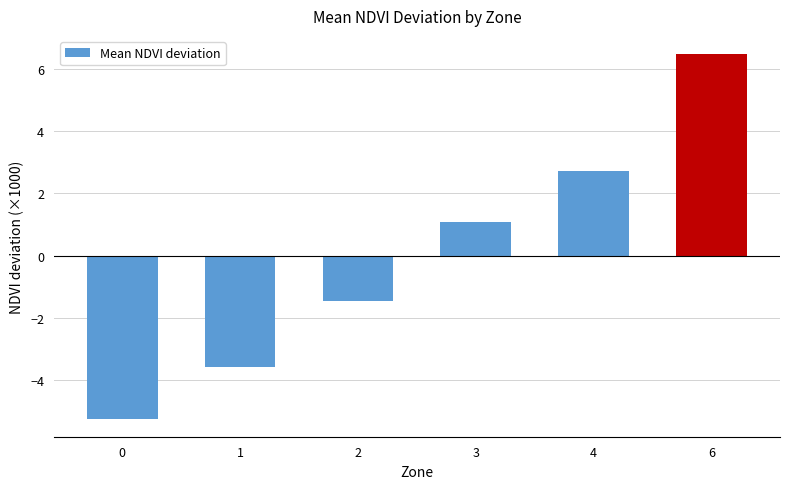

Reading left to right, extract all data points from this chart.

-5.2	-3.6	-1.5	1.1	2.7	6.5